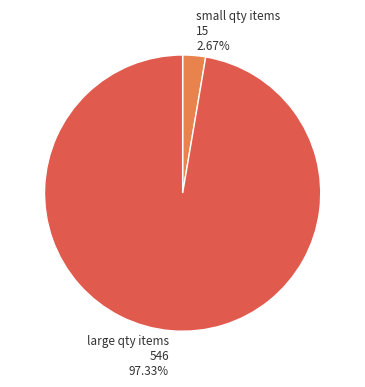

Between small qty items 15 2.67% and large qty items 546 97.33%, which is larger?

large qty items 546 97.33%